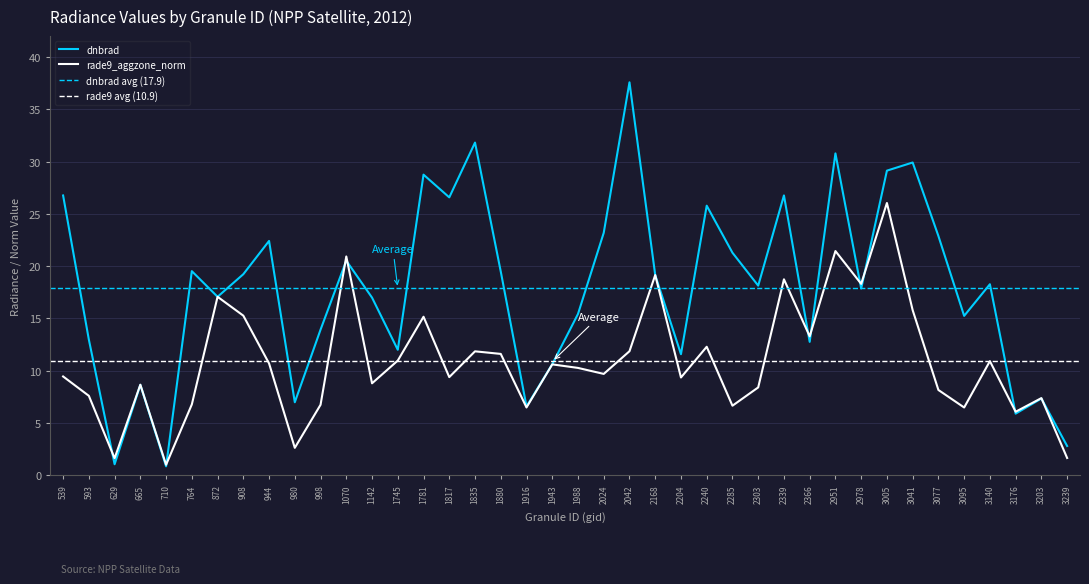

True or false: dnbrad and rade9_aggzone_norm intersect in this chart.

True